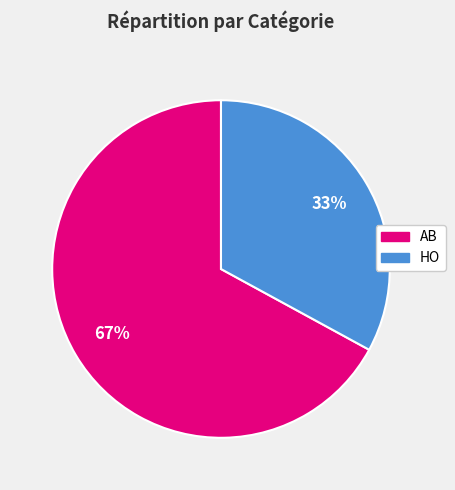

Is the sum of AB and HO greater than half?

Yes